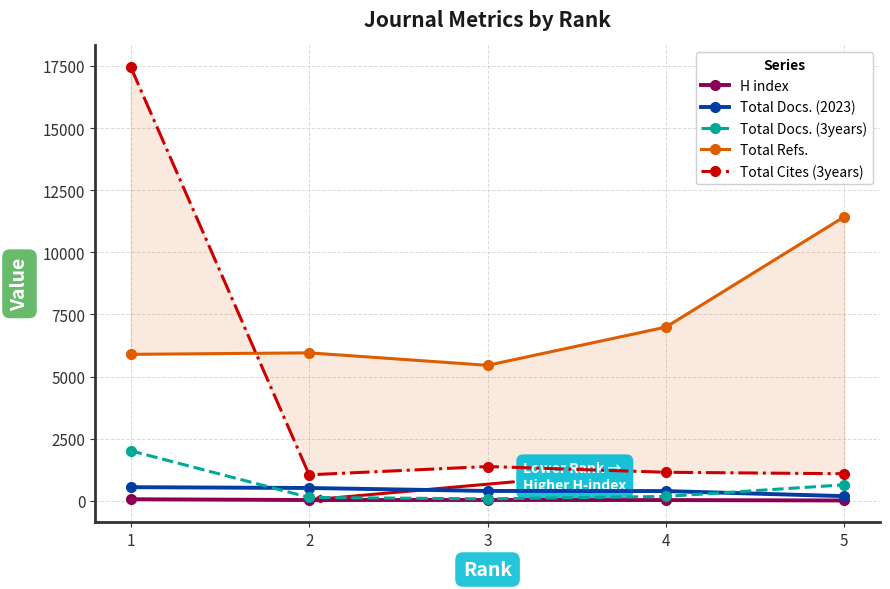

Reading left to right, what are all the values shown in this chart?

H index: 1=69	2=37	3=39	4=36	5=18
Total Docs. (2023): 1=554	2=521	3=402	4=397	5=193
Total Docs. (3years): 1=2017	2=142	3=84	4=182	5=648
Total Refs.: 1=5896	2=5957	3=5455	4=6993	5=11431
Total Cites (3years): 1=17449	2=1051	3=1384	4=1153	5=1094